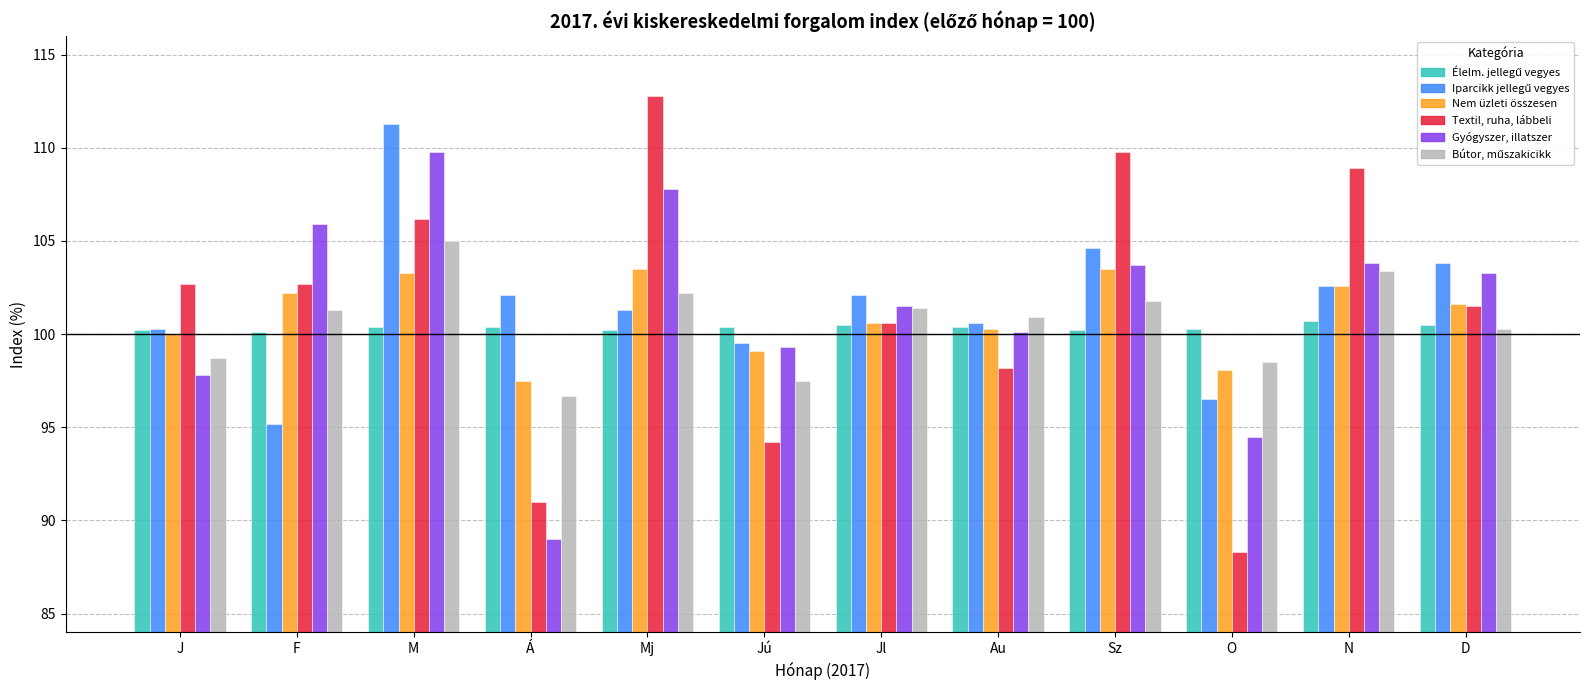

What is the total value across all series at O?

576.2